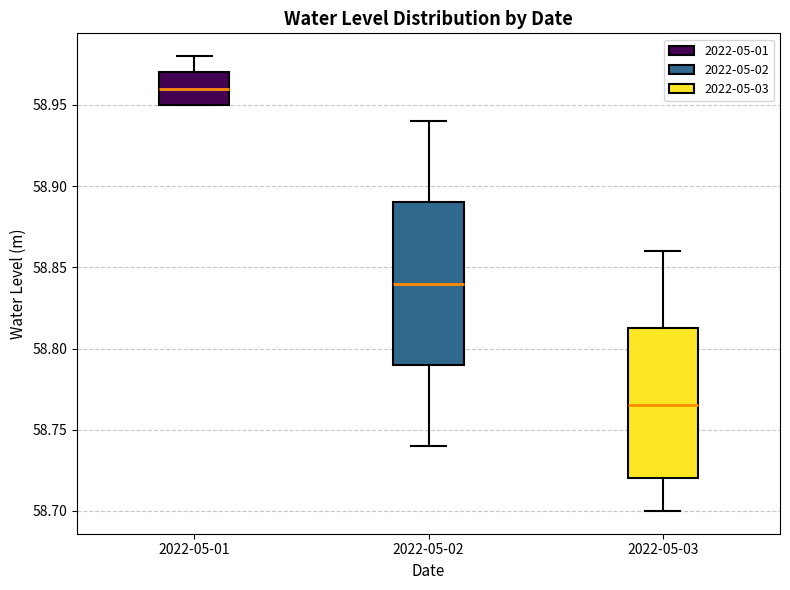

Where does the upper whisker of the box for 2022-05-02 end on the y-axis? The values are not printed on the chart, so give them approximately, as read against the axis.

58.940